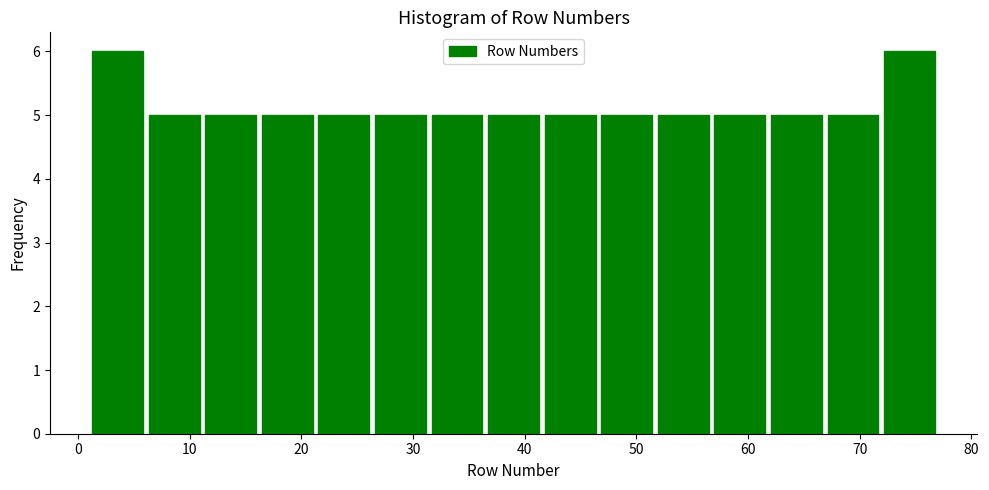

What is the height of the bar covering 47 to 52 on the x-axis? Neither the bar edges nor the heights are printed on the chart, so give them approximately, as read against the axes.

5